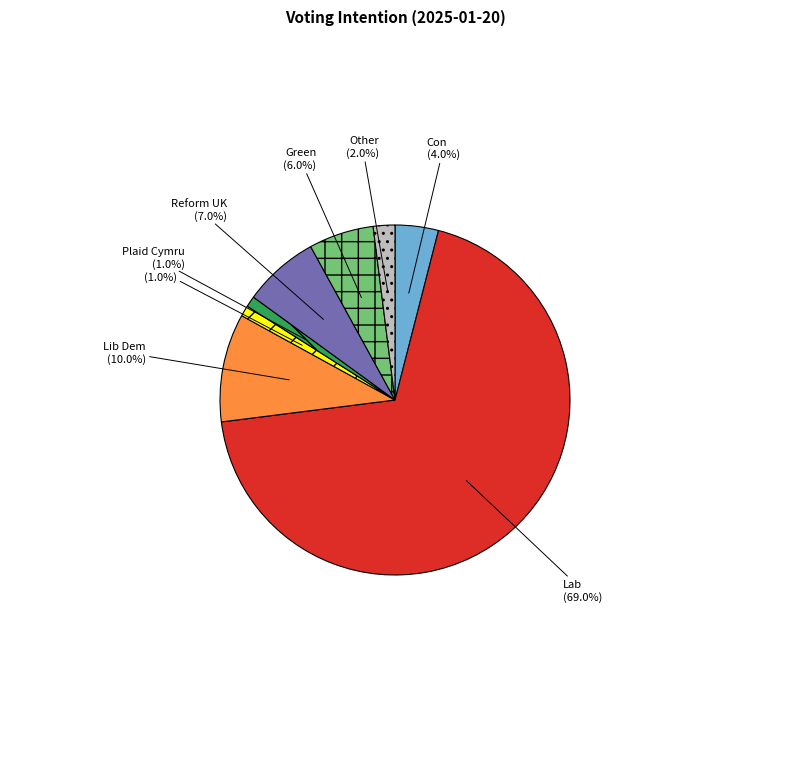

What is the largest slice in the pie chart?

Lab